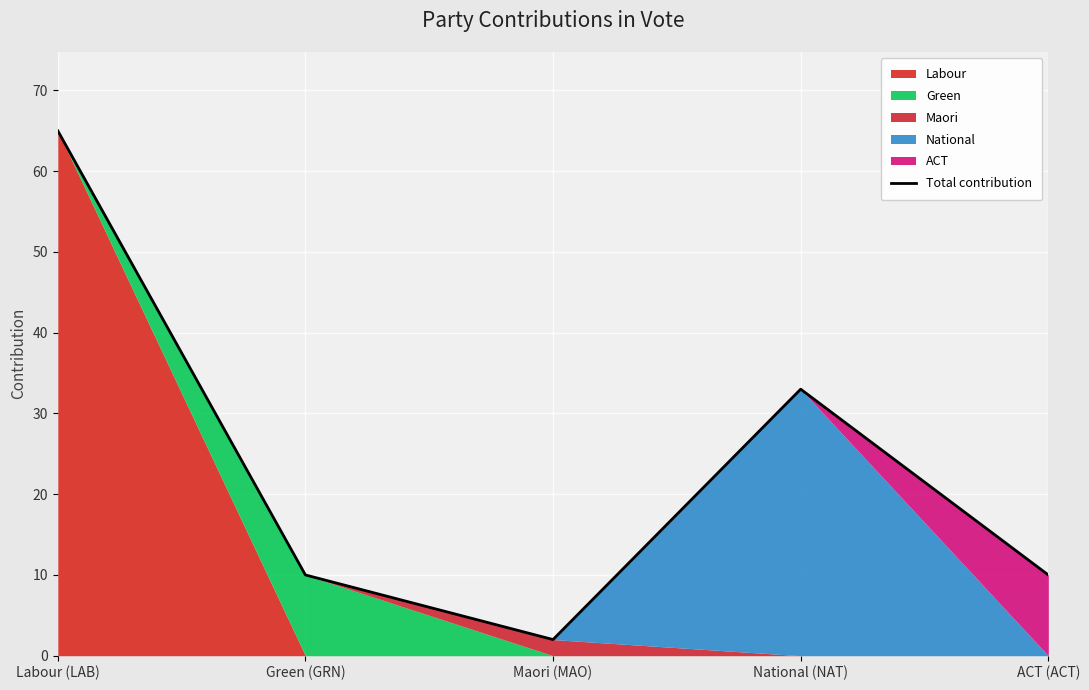

Approximately how many times larger is the value at National (NAT) compared to ACT (ACT)?

3.3